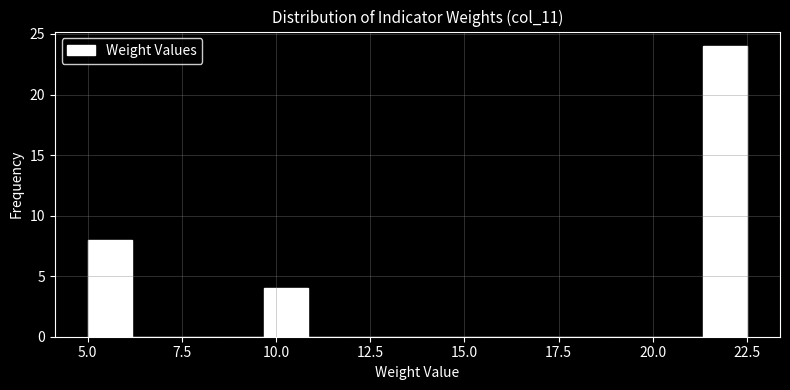

Around what value on the x-axis is the tallest bar? Give the approximate position of its centre, as read against the axis.

22.0